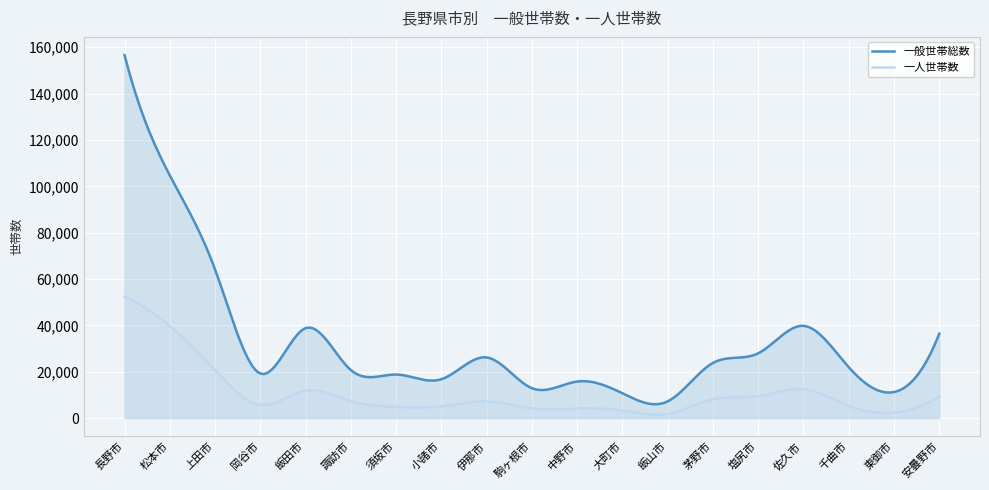

Count the number of categories in the chart.

300